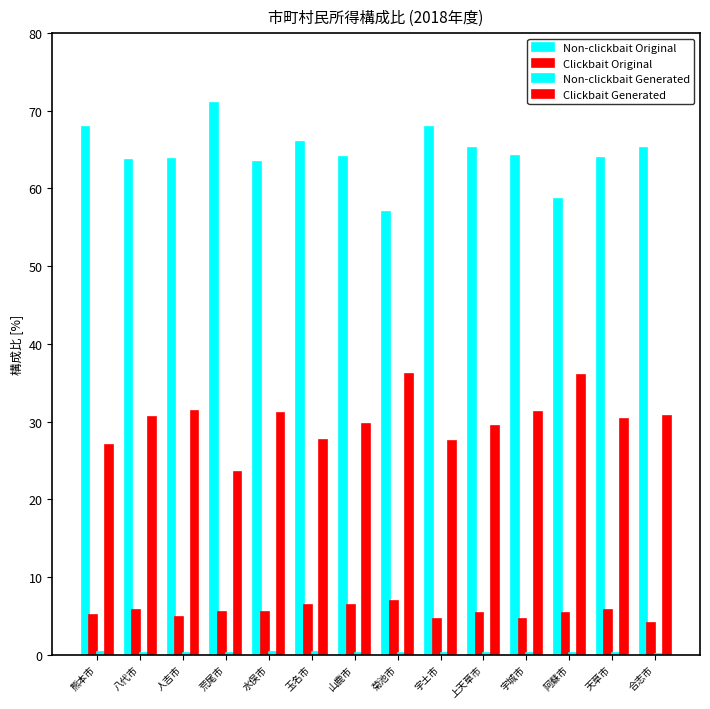

At which category is the sum across all series the highest?

玉名市